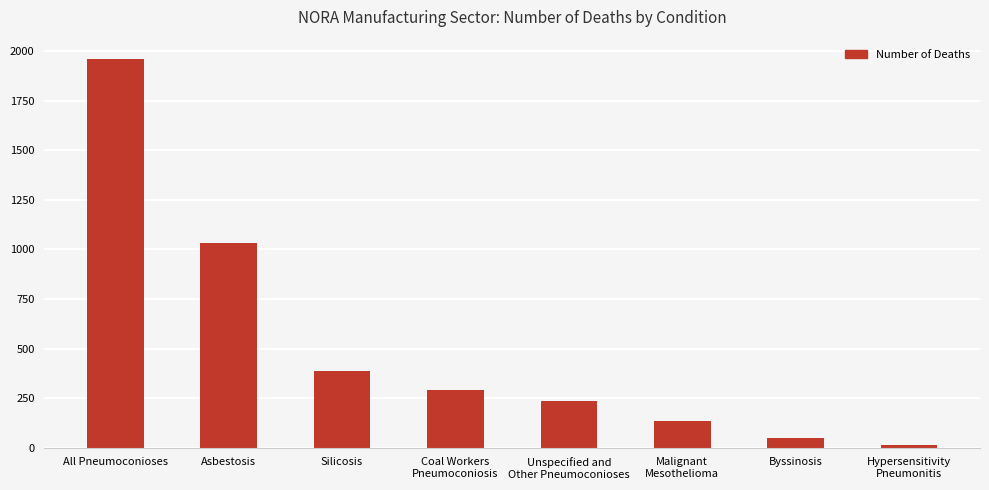

What is the change in value from Silicosis to Malignant
Mesothelioma?

-252